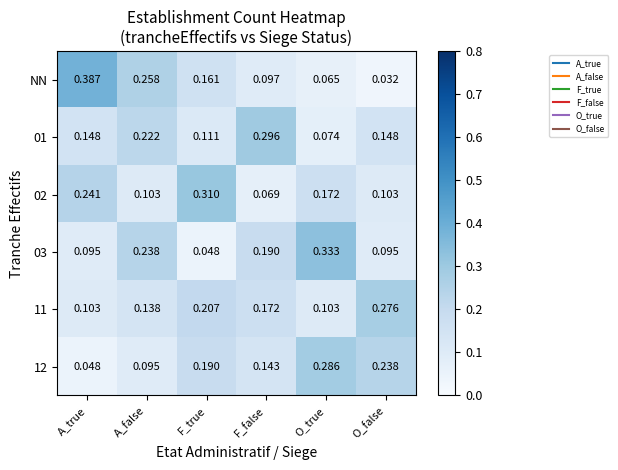

Rank the series by their maximum value, from lowest to highest.

11, 12, 01, 02, 03, NN